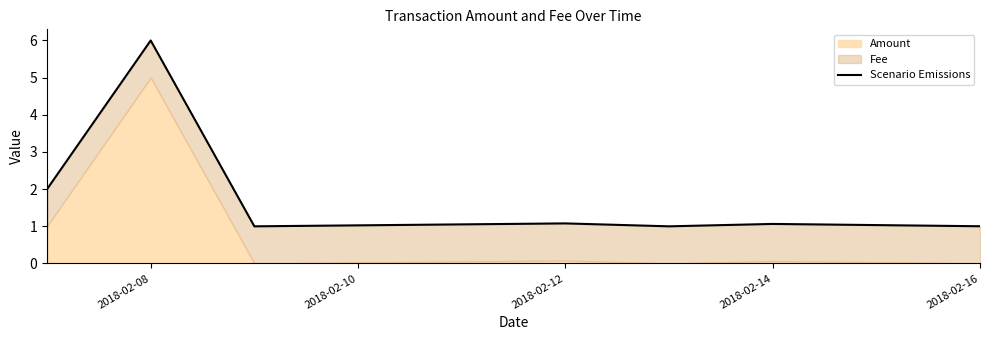

What position from the left is 2018-02-16?

8